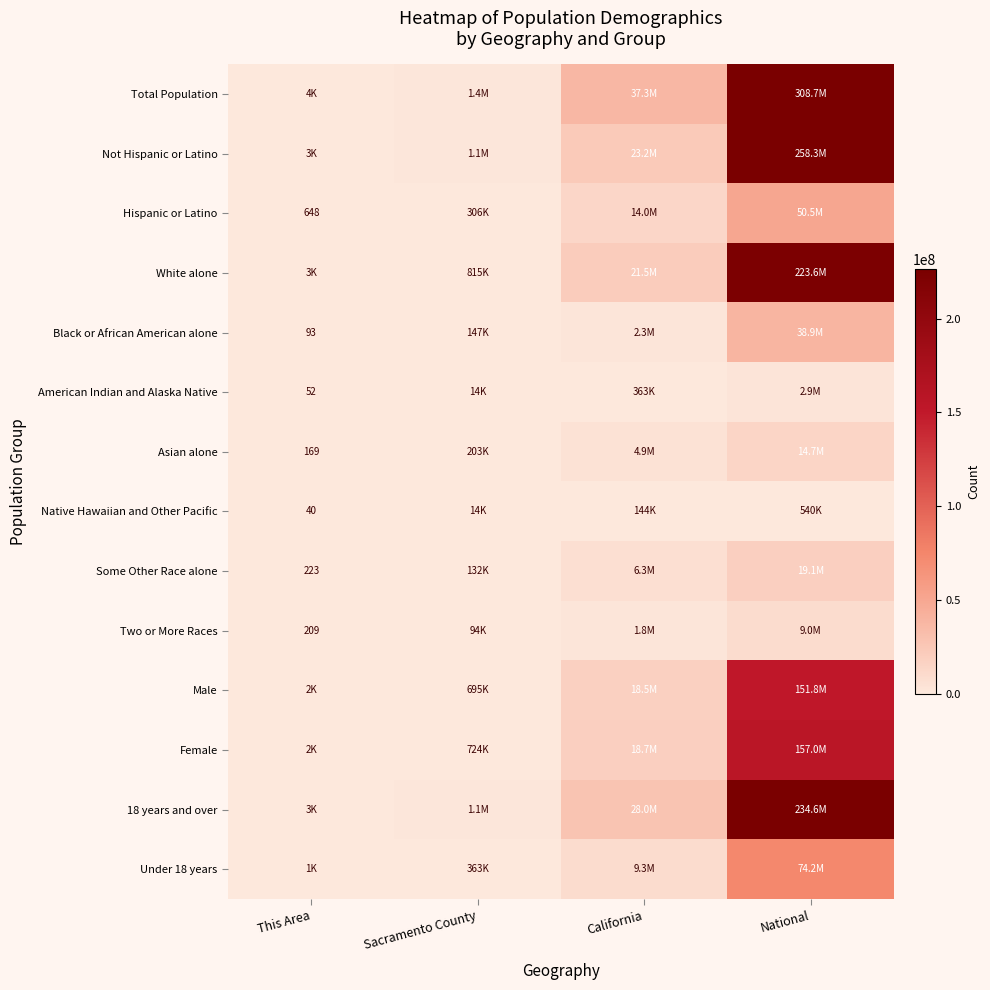

True or false: Native Hawaiian and Other Pacific has a value of 540013 at National.

True